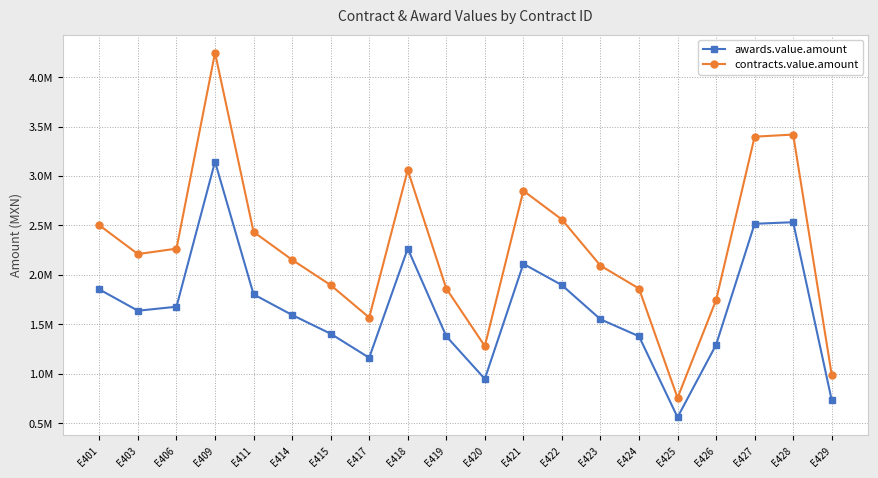

Which series has the widest spread of values?

contracts.value.amount